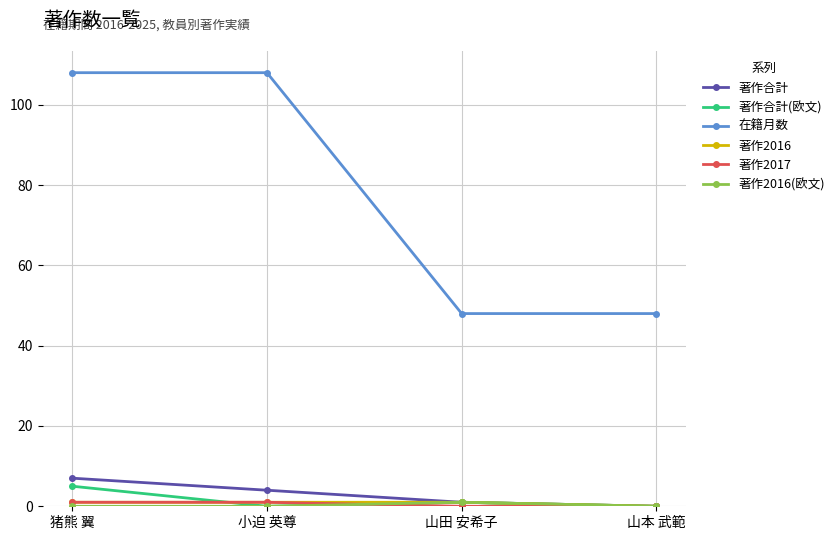

Which category has the highest value in the 著作合計(欧文) series?

猪熊 翼